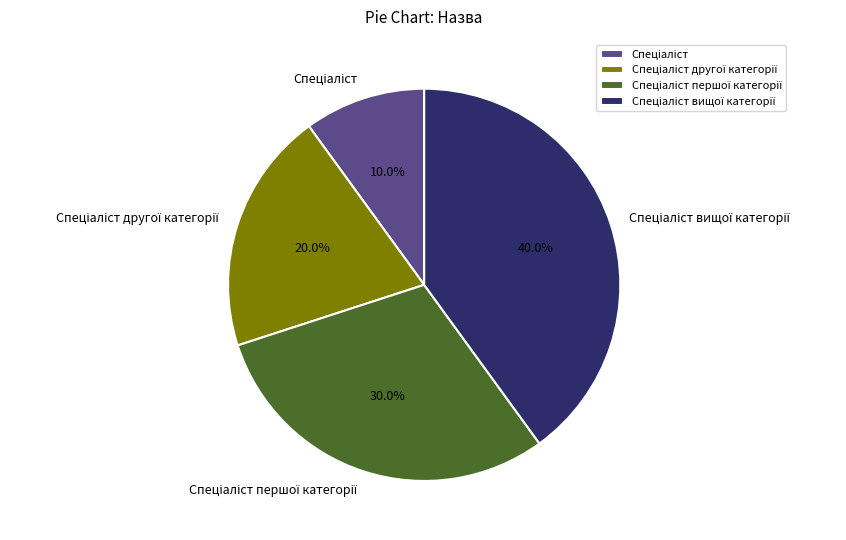

Is there any slice that represents more than half of the pie?

No